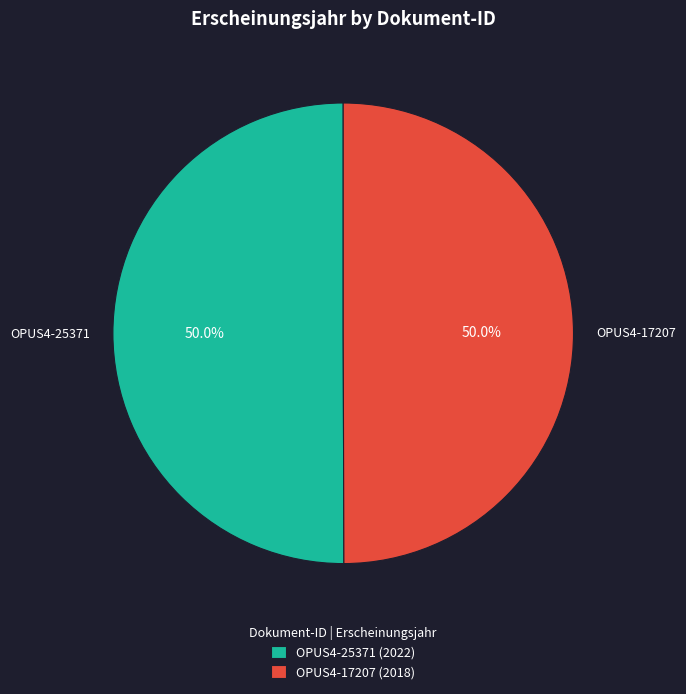

What is the ratio of the value at OPUS4-17207 to the value at OPUS4-25371?

1.0